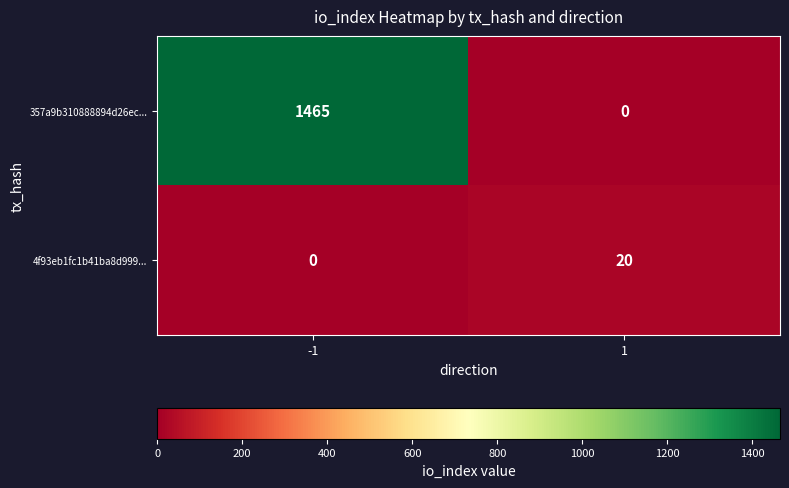

What is the maximum value shown in the chart?

1465